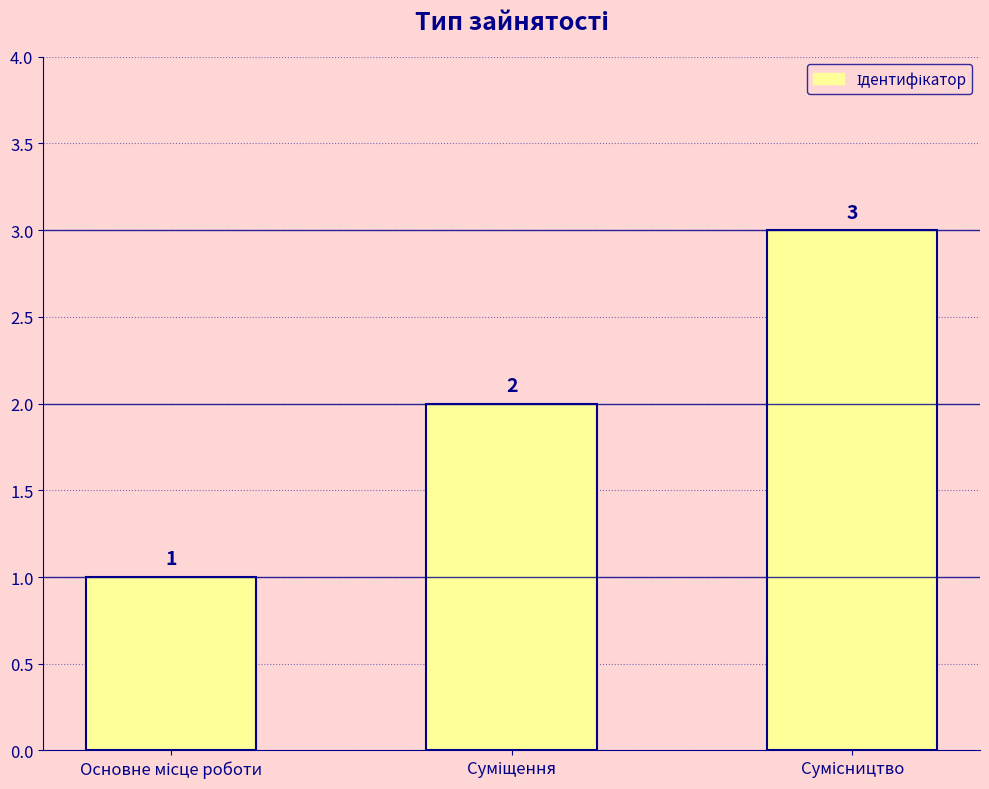

What is the average value?

2